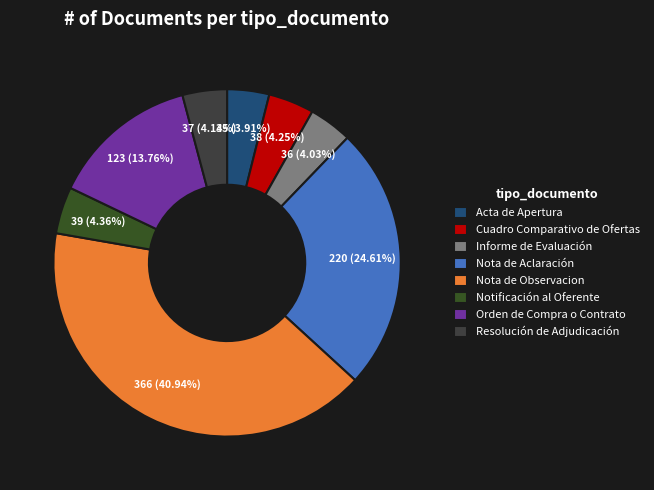

The Notificación al Oferente slice represents 4% of the pie. True or false?

True